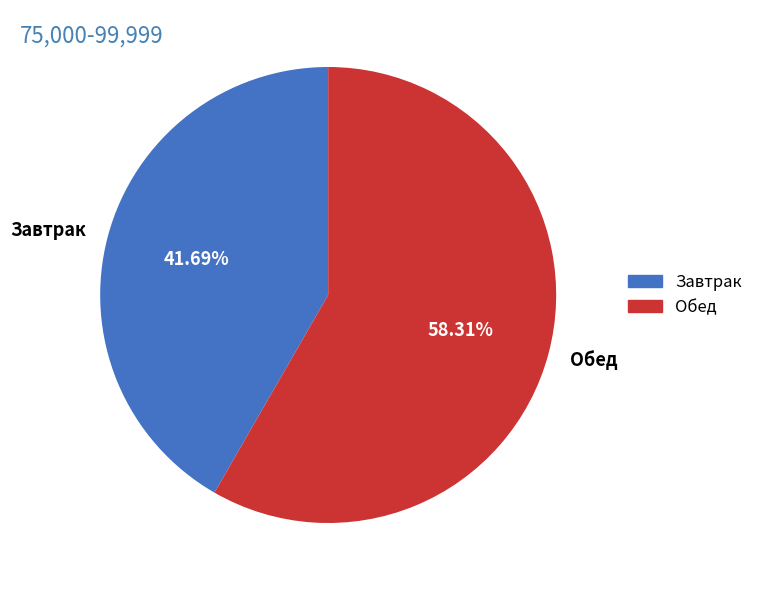

How many slices are in this pie chart?

2